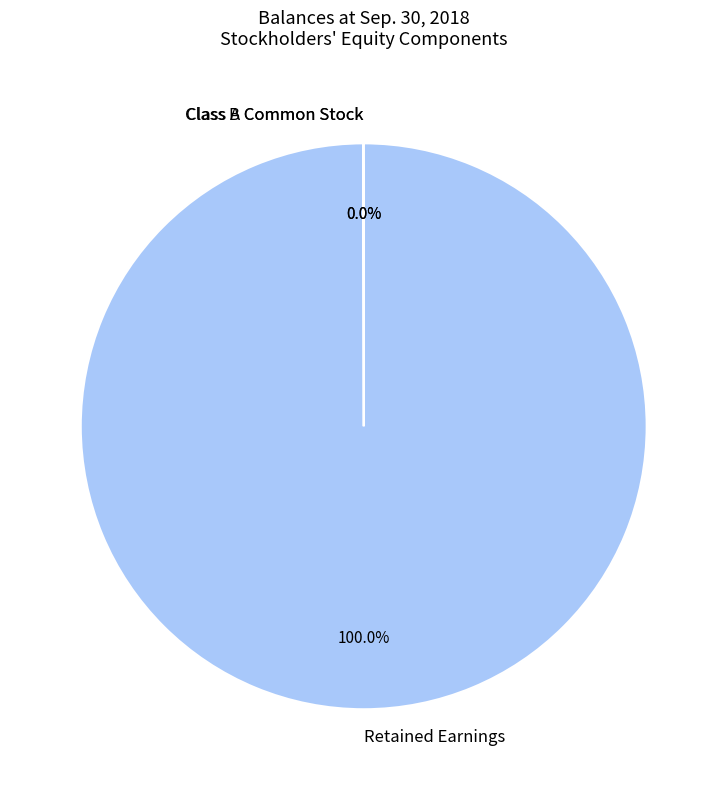

Which slice is the largest?

Retained Earnings